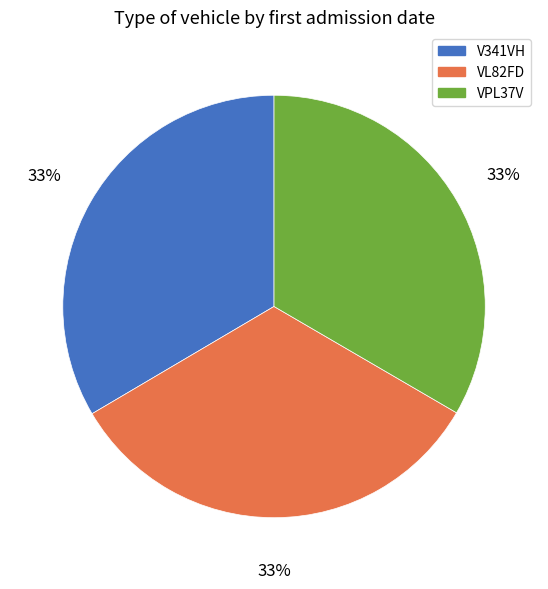

Does any single category account for the majority?

No